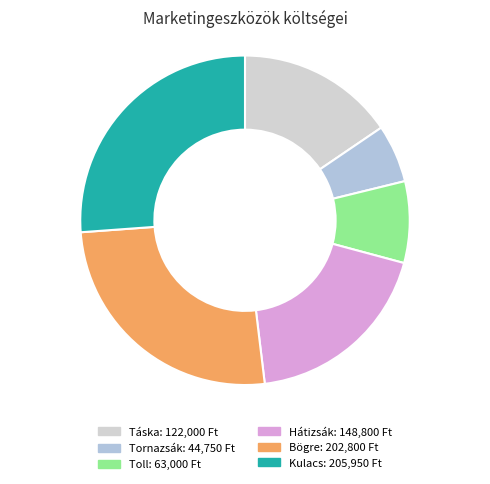

Which category has the biggest portion of the pie?

Kulacs